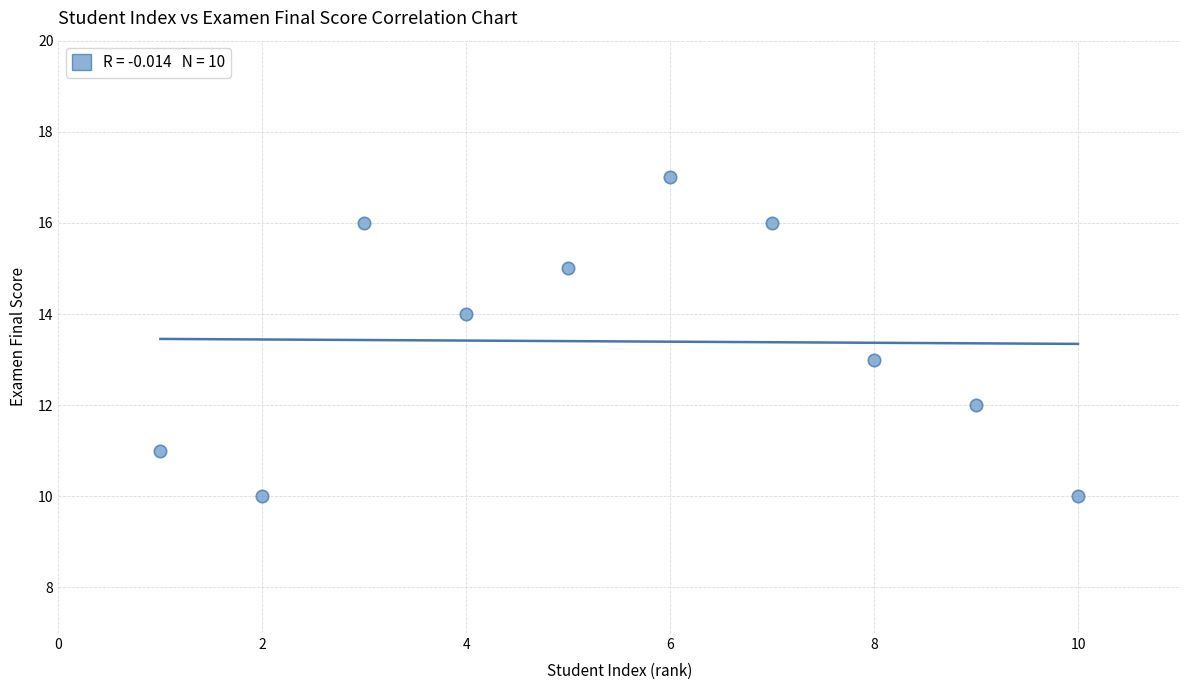

What is the average X value?

6